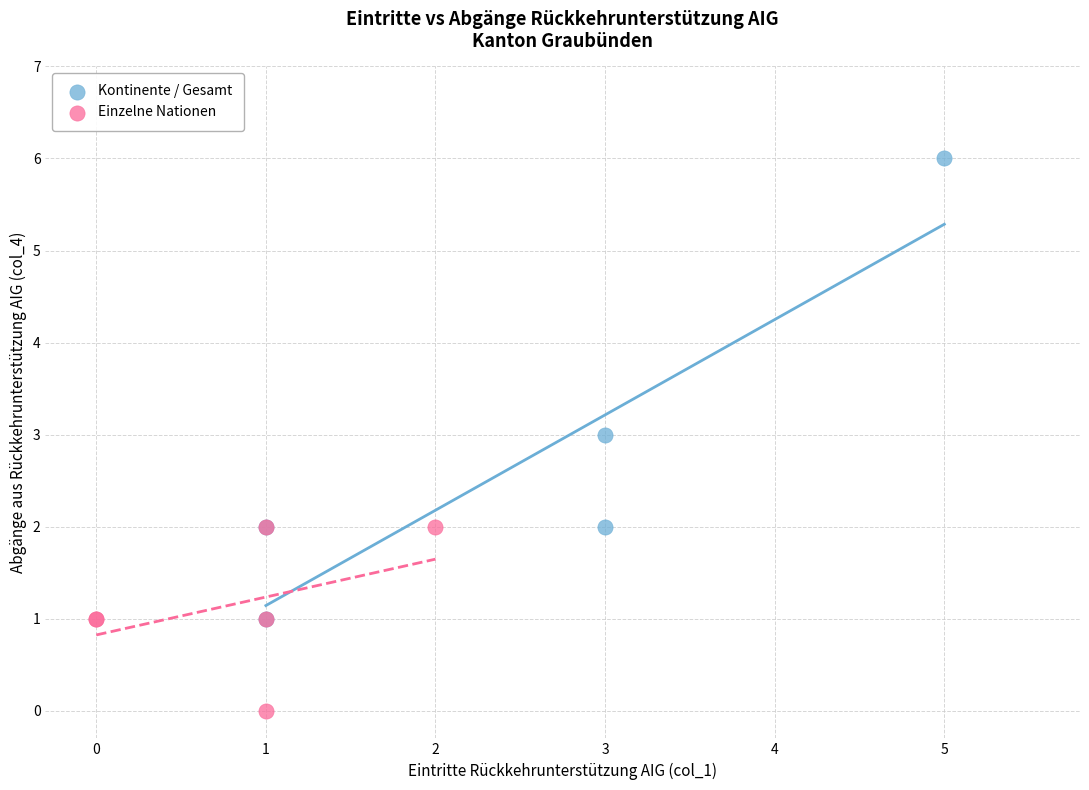

Which series reaches the maximum Y coordinate?

Kontinente / Gesamt